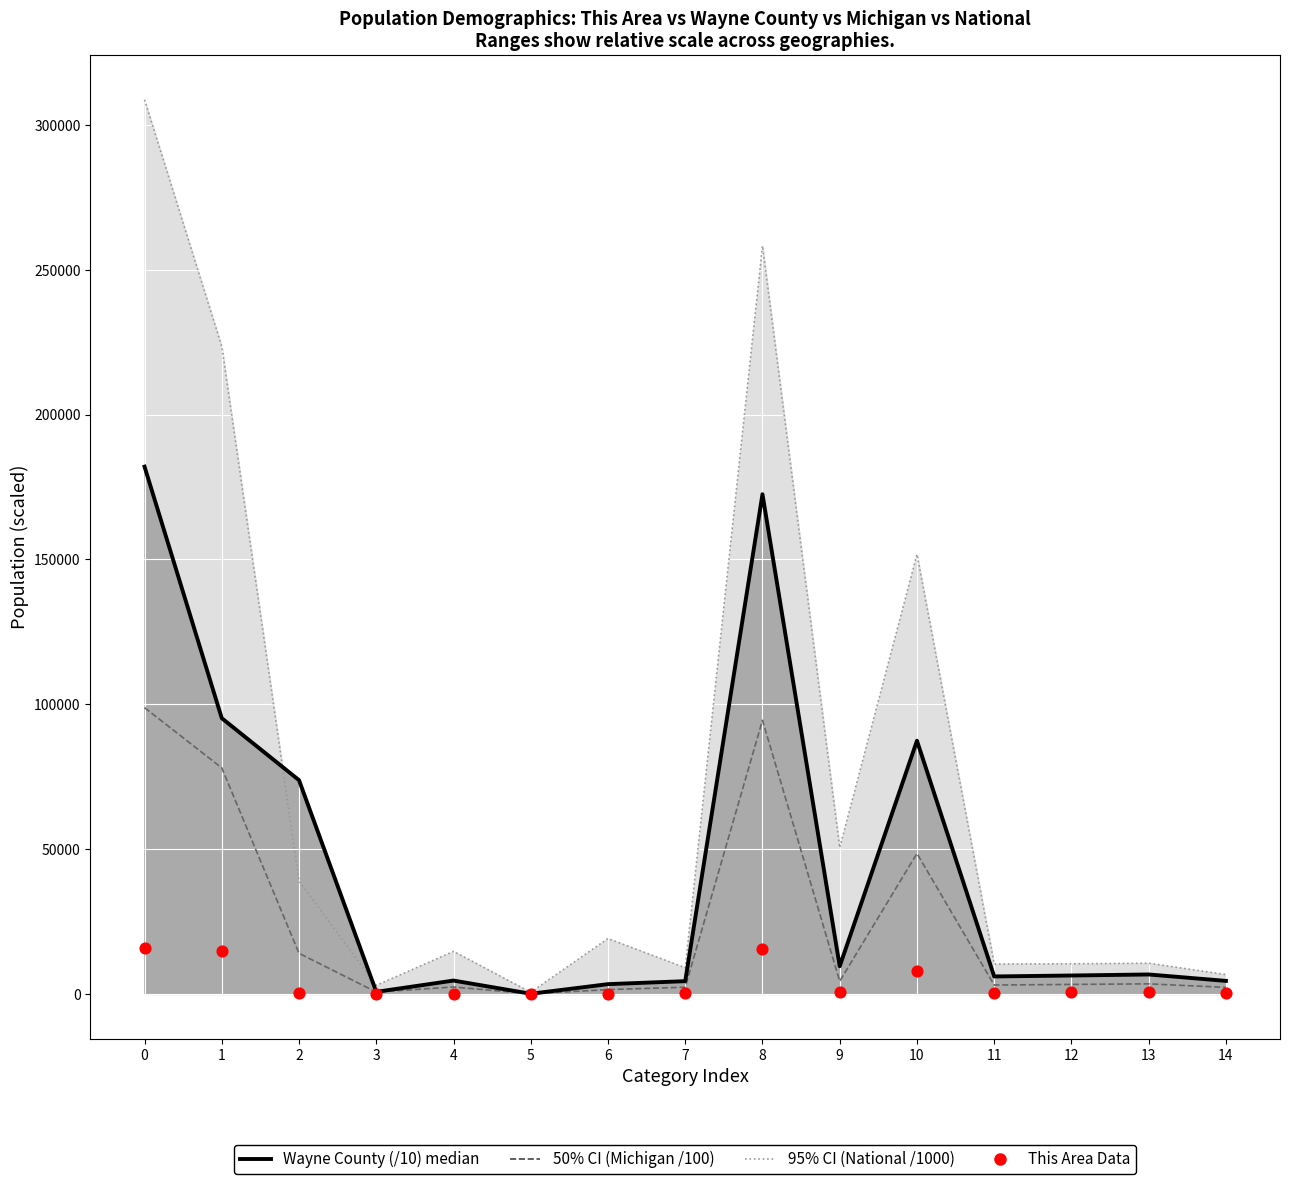

Is the value of This Area (actual) at 5 greater than the value of Wayne County median (/10) at 1?

No